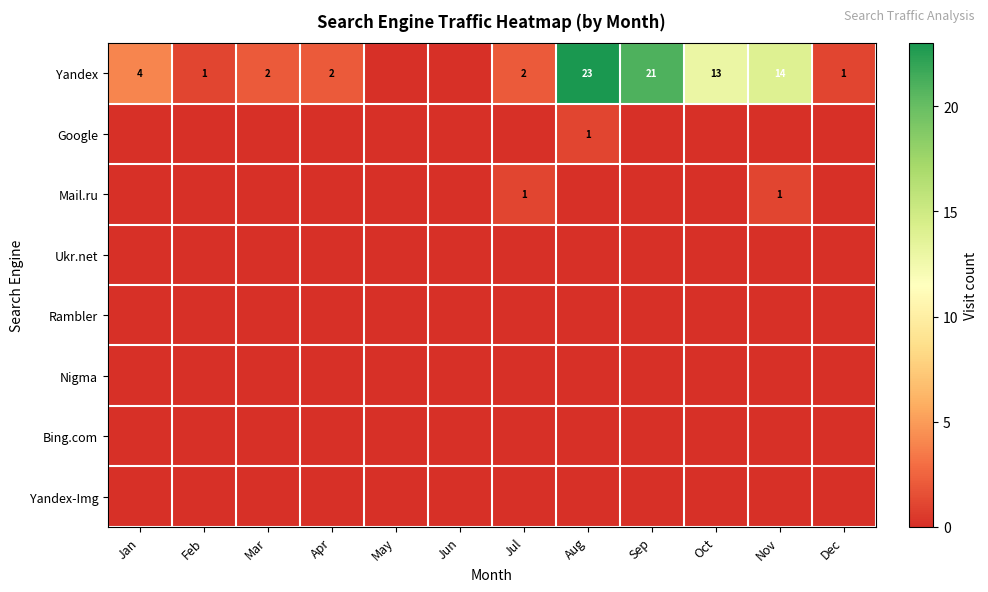

How many distinct data groups are displayed?

8